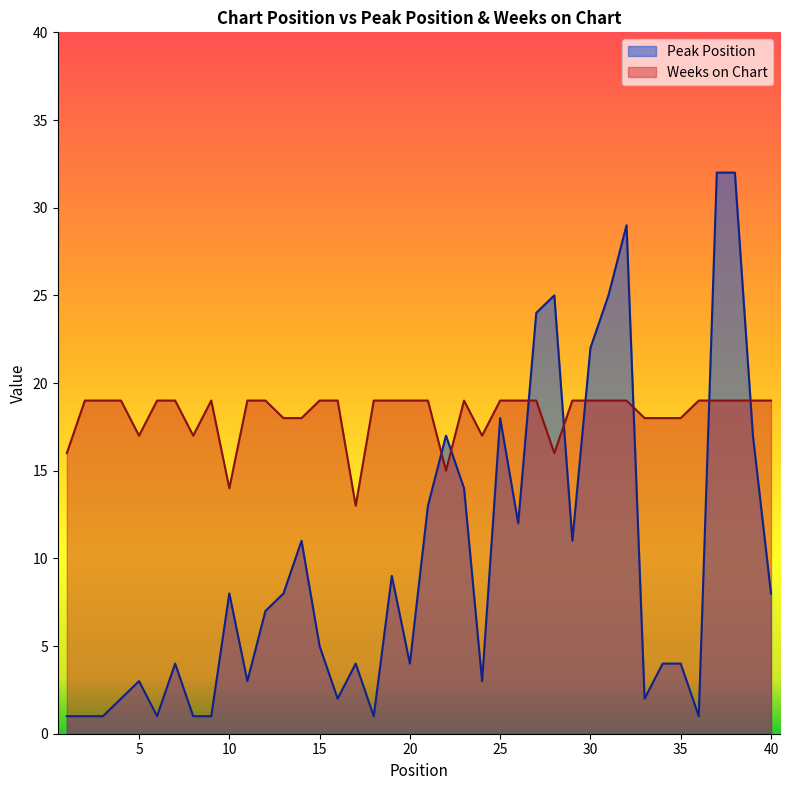

At 17, list the series in order from largest to smallest.

Weeks on Chart, Peak Position